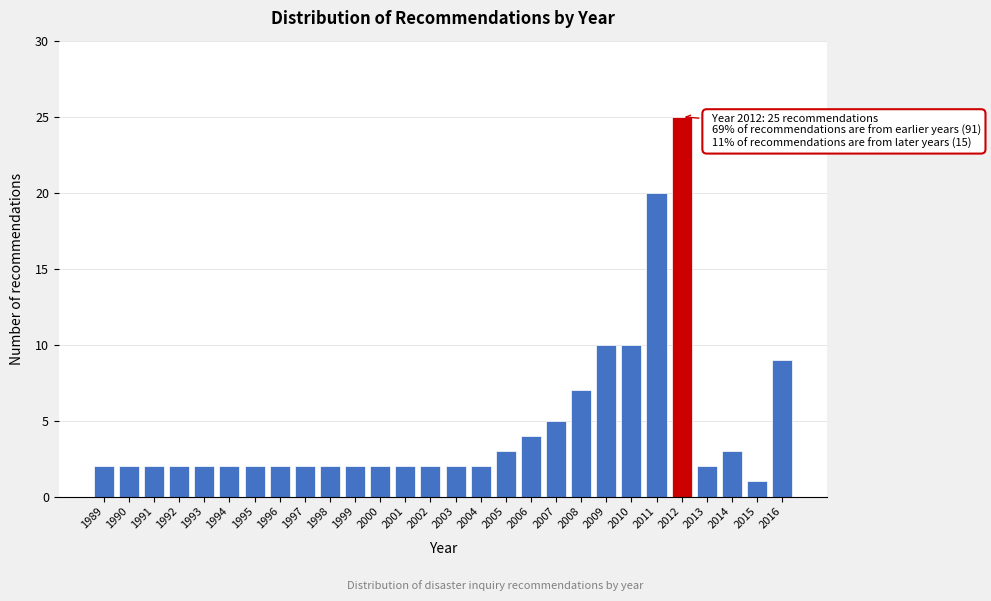

Reading left to right, transcribe all the data shown in this chart.

2	2	2	2	2	2	2	2	2	2	2	2	2	2	2	2	3	4	5	7	10	10	20	25	2	3	1	9